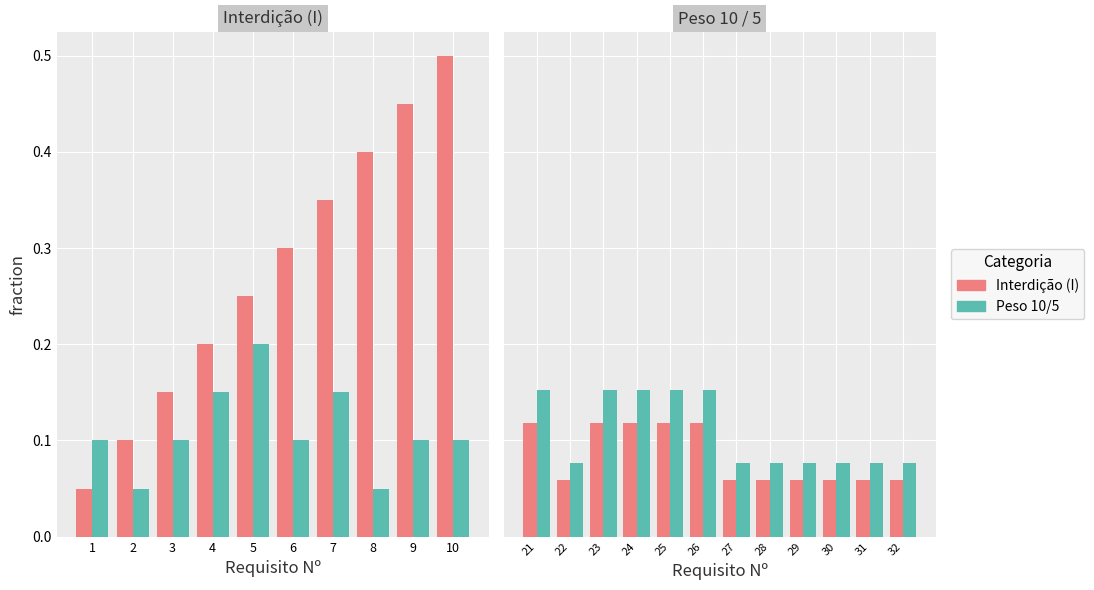

What is the value of the Peso 10/5 bar at the 4th from the left?

0.2